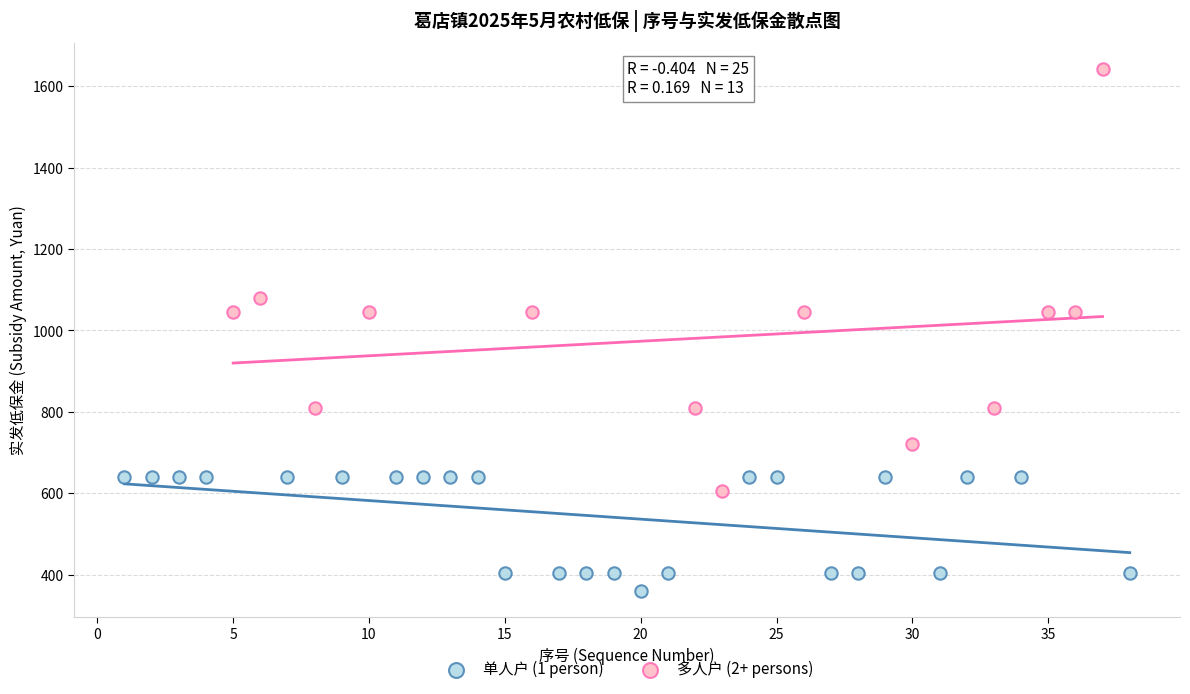

What are all the series names shown in the legend?

单人户 (1 person), 多人户 (2+ persons)